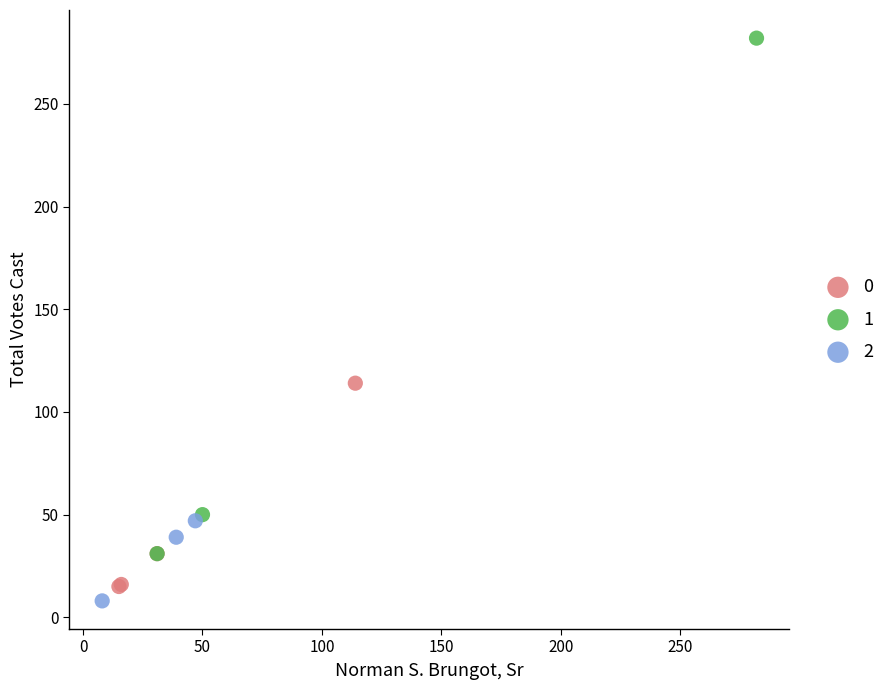

What are all the series names shown in the legend?

0, 1, 2